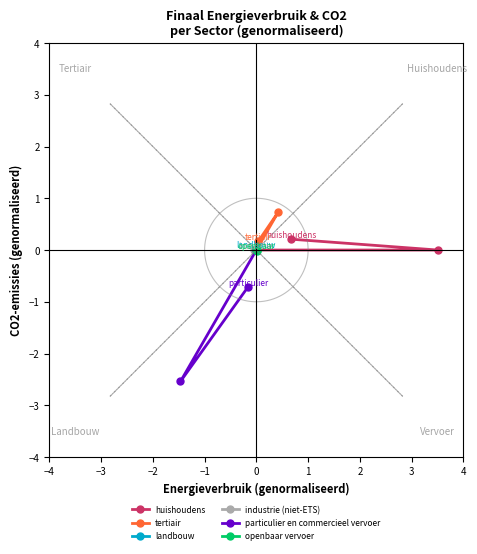

What value does the tertiair series have at −2?

0.2